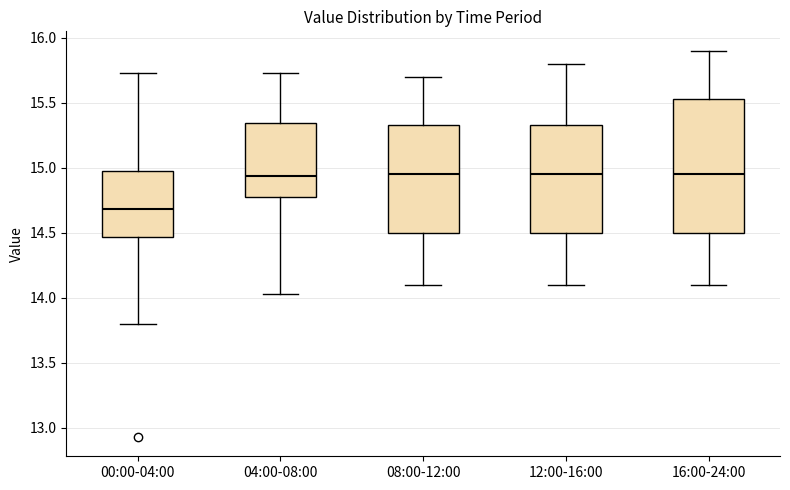

Which box's median line is the lowest?

00:00-04:00